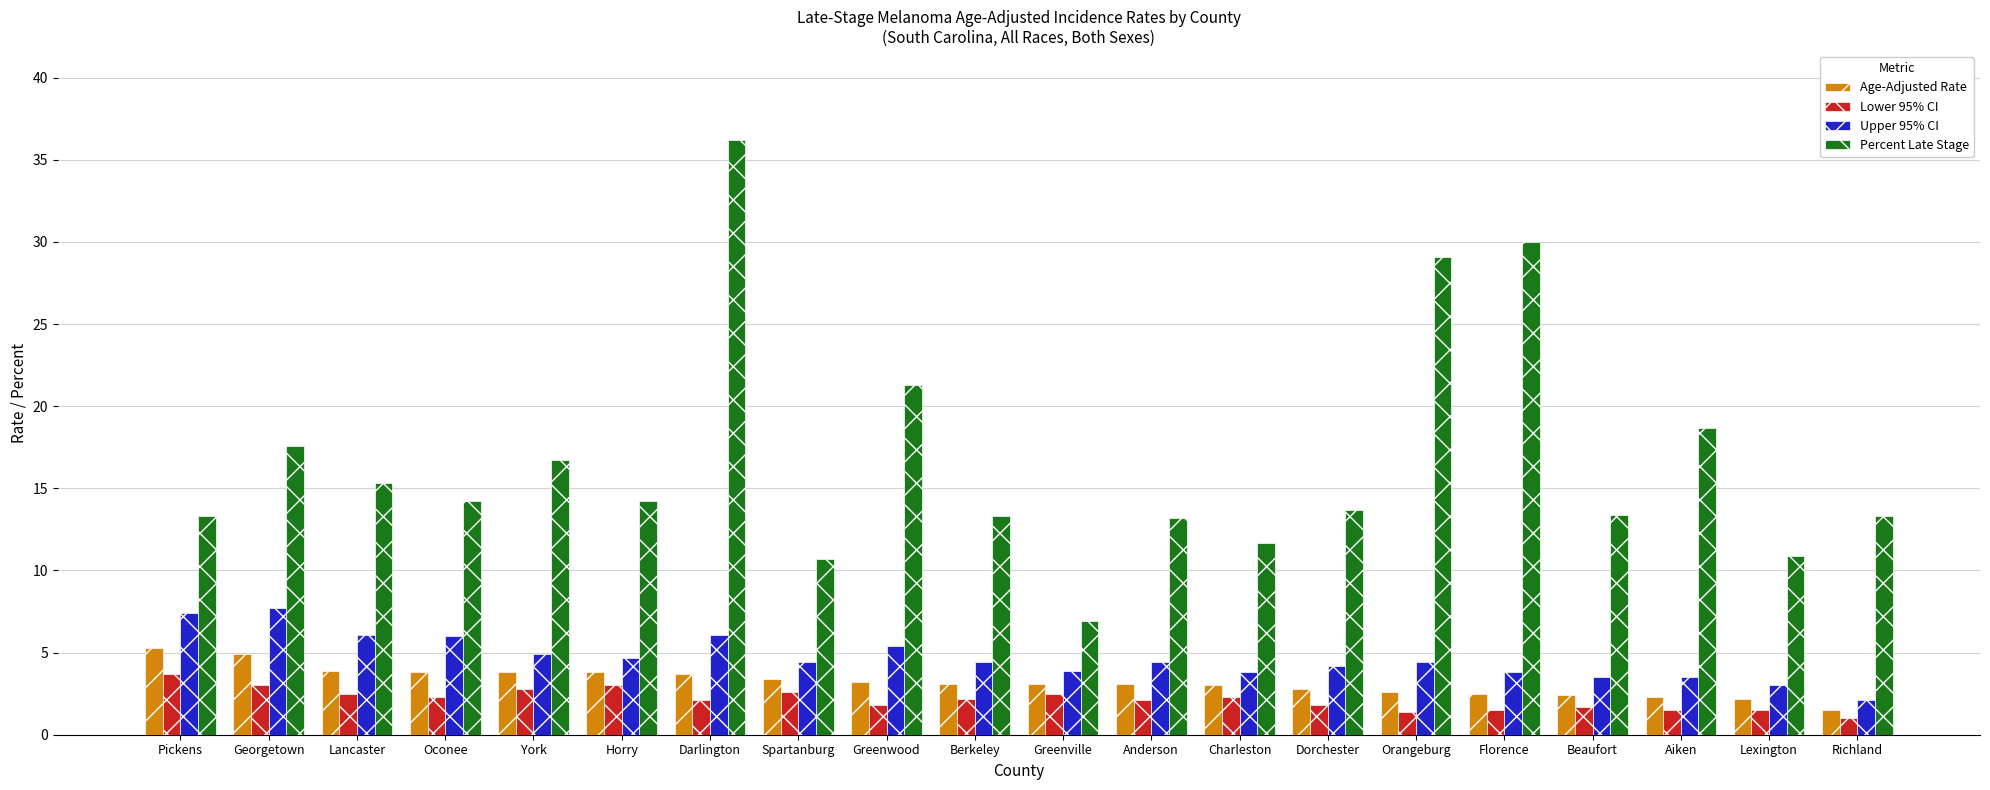

What is the maximum value for Percent Late Stage?

36.2